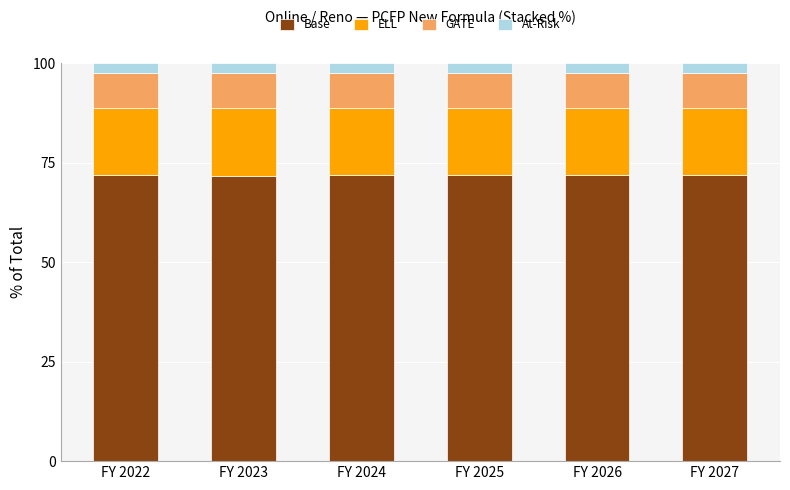

Does the chart contain stacked bars?

Yes